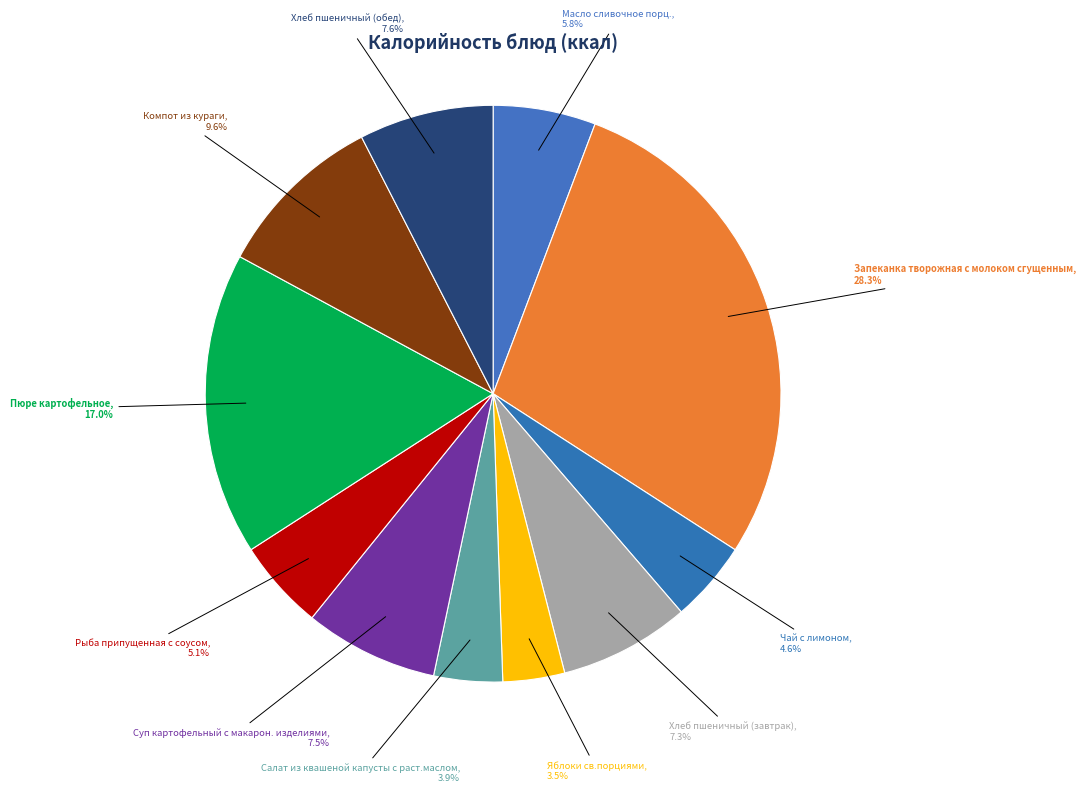

To the nearest percent, what is the difference between the largest and smallest slice percentages?

25%